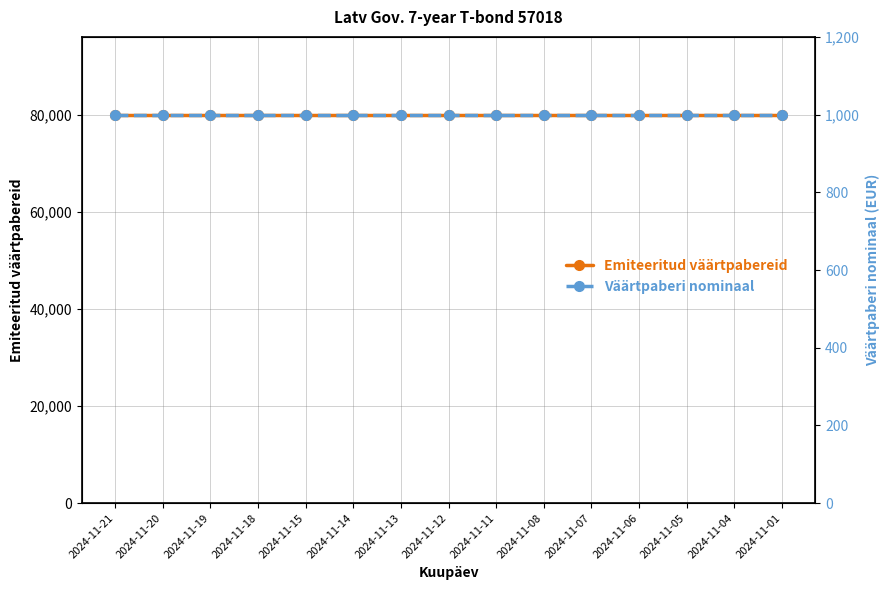

Between 2024-11-13 and 2024-11-07, which series saw the biggest shift?

Emiteeritud väärtpabereid